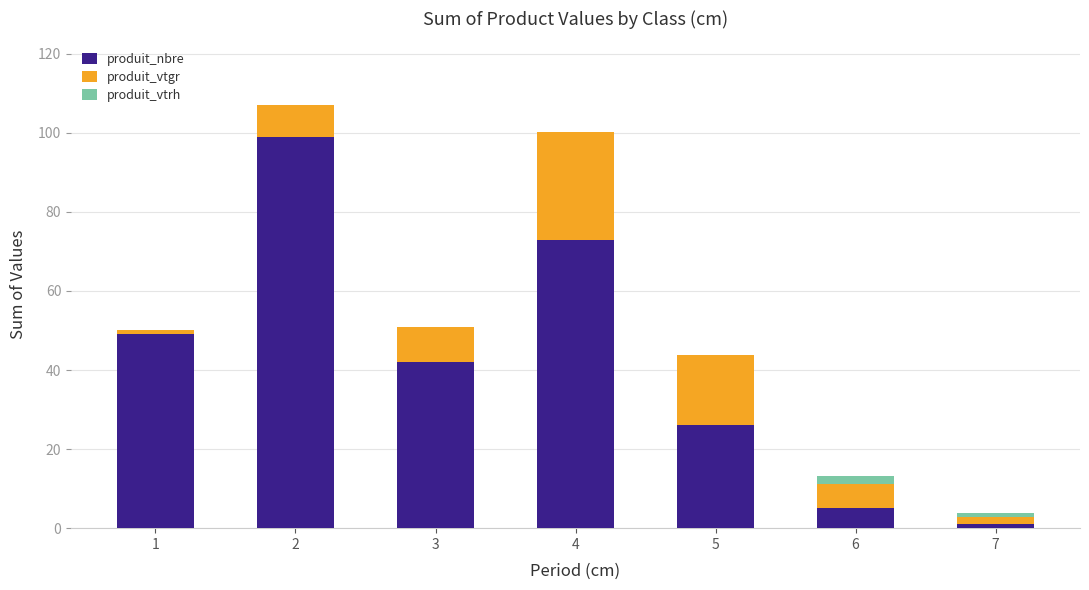

What is the sum of all produit_nbre values?

295.0